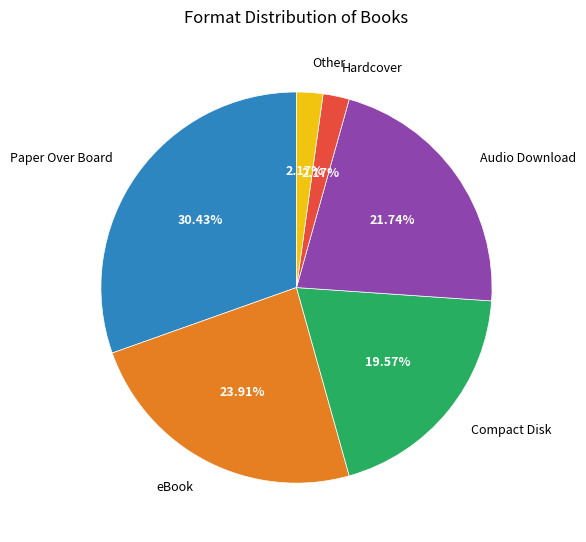

Count the number of slices in the pie.

6